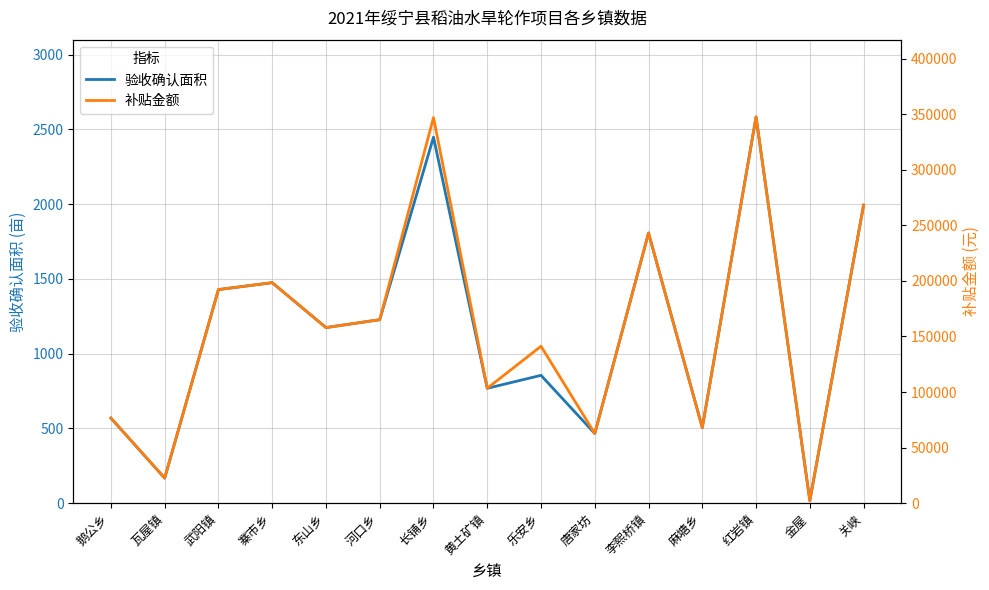

Which series has the widest spread of values?

补贴金额